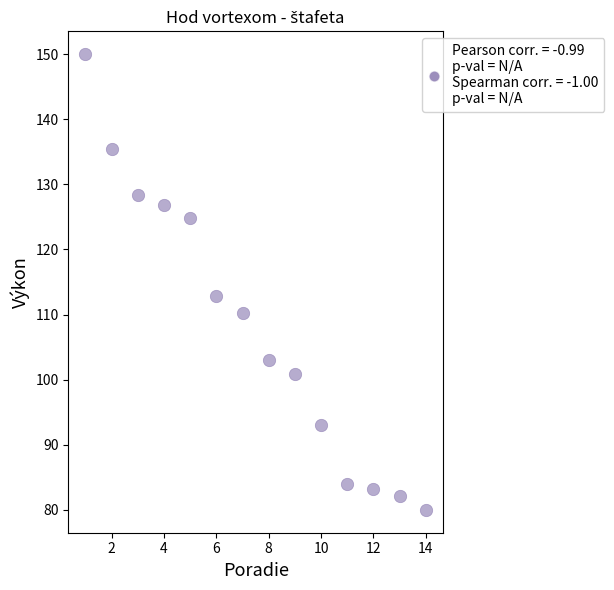

What Y value in the scatter plot is closest to 115?

112.8